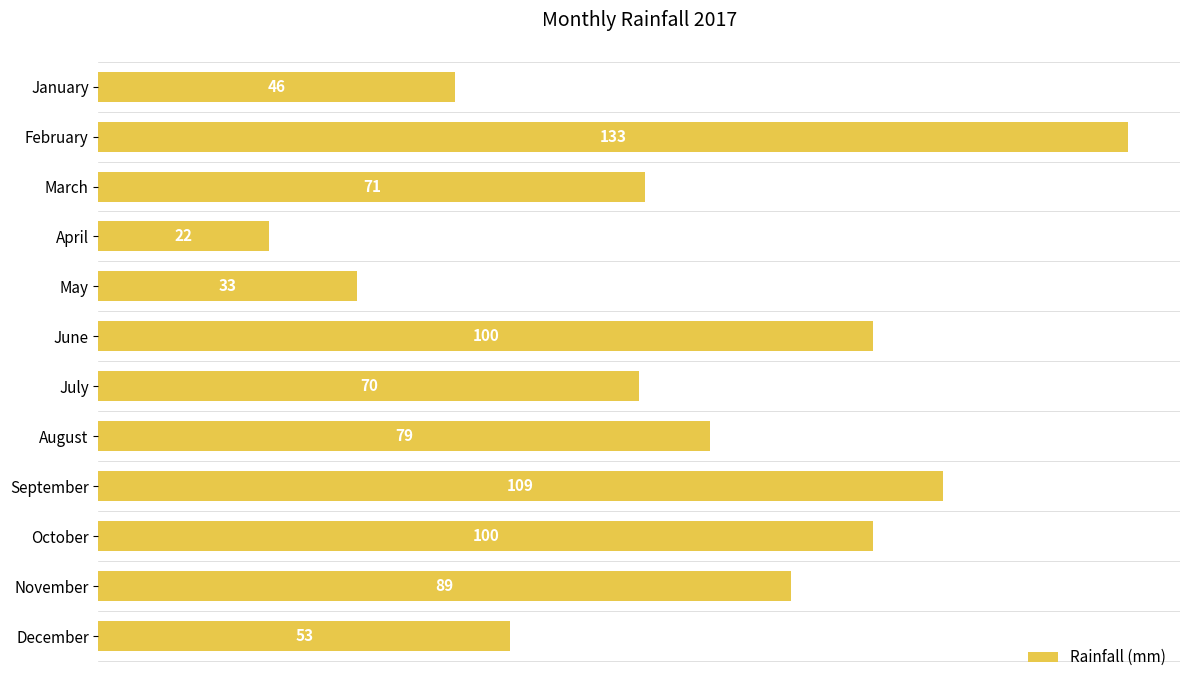

What is the difference between the second highest and minimum values?

87.0